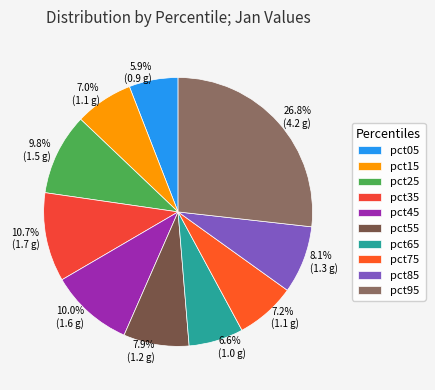

Does pct25 represent more than half of the total?

No